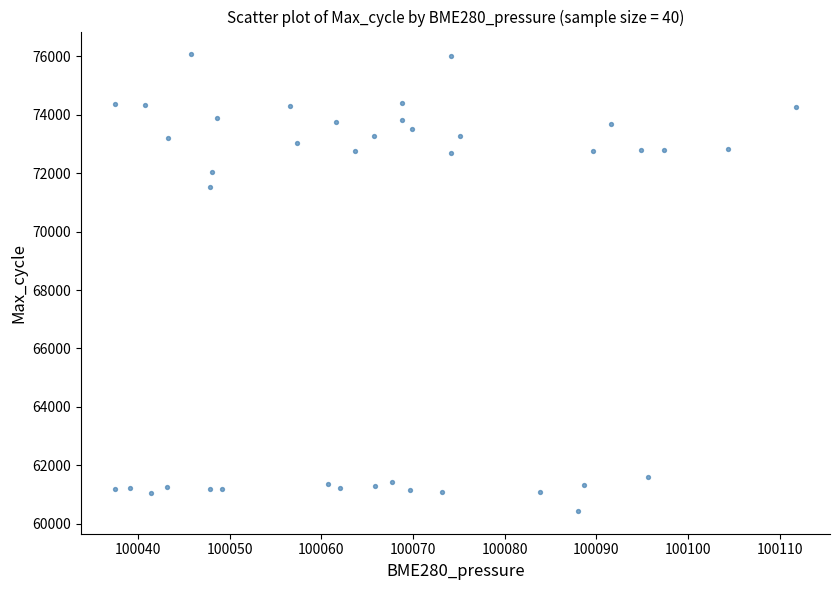

What Y value in the scatter plot is closest to 68252?

71508